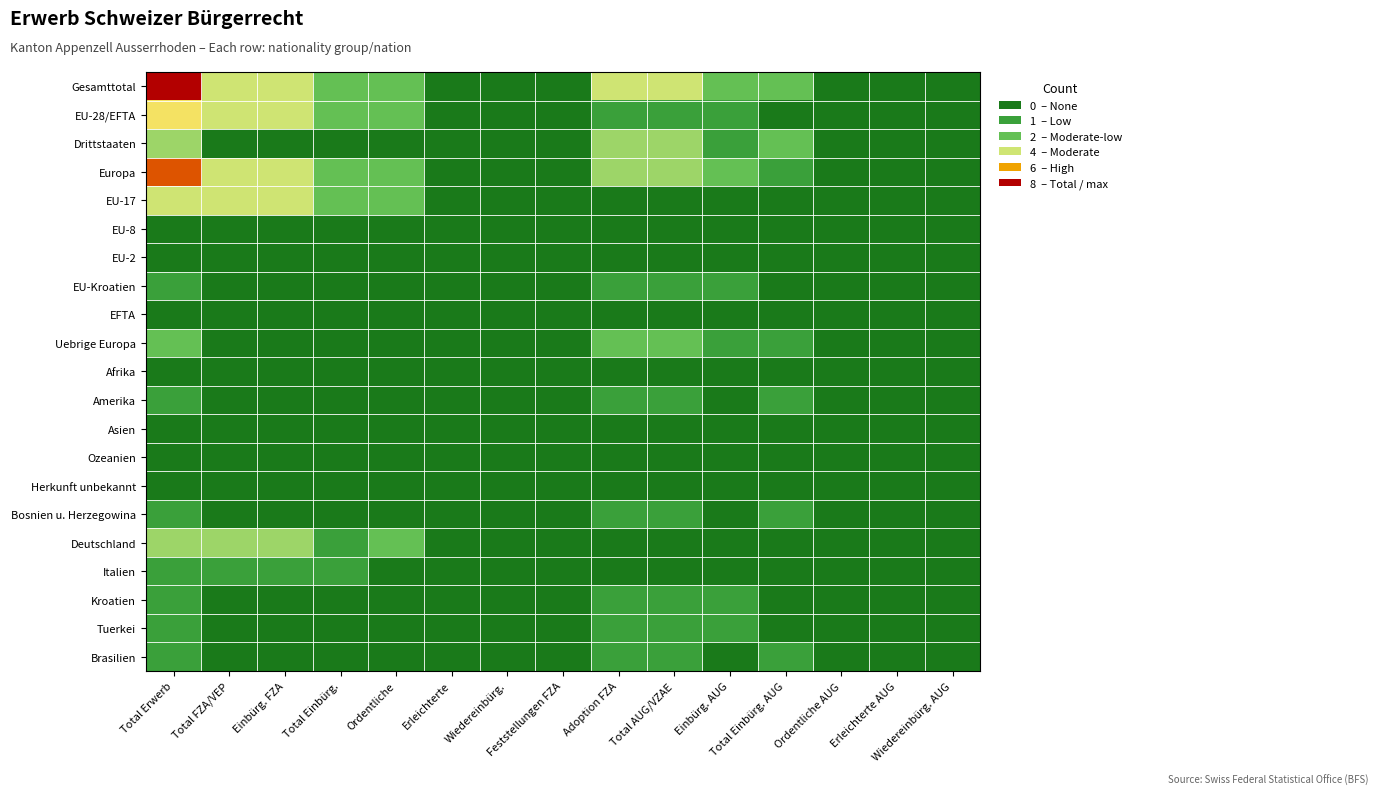

At which category is the sum across all series the highest?

Total Erwerb